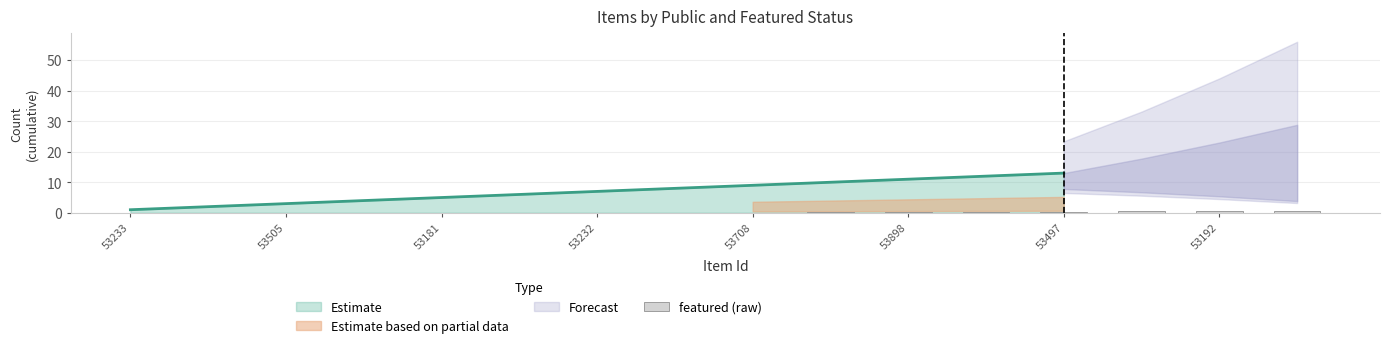

What is the maximum value for Estimate?

13